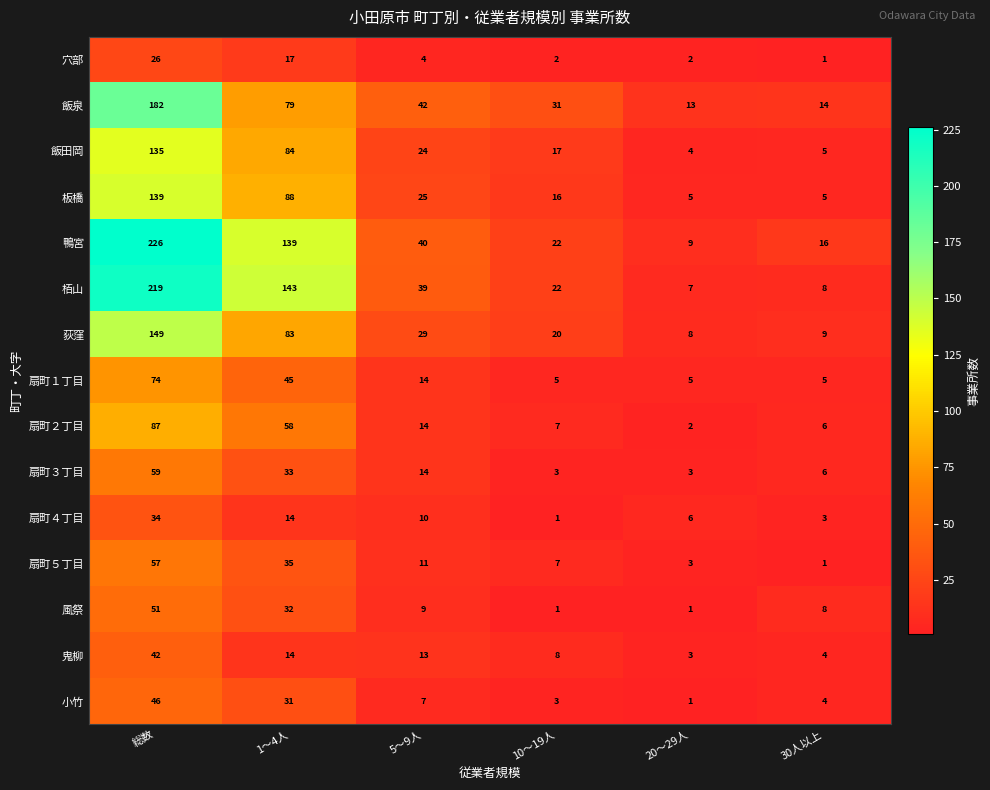

The value of 荻窪 at 総数 is 149. True or false?

True